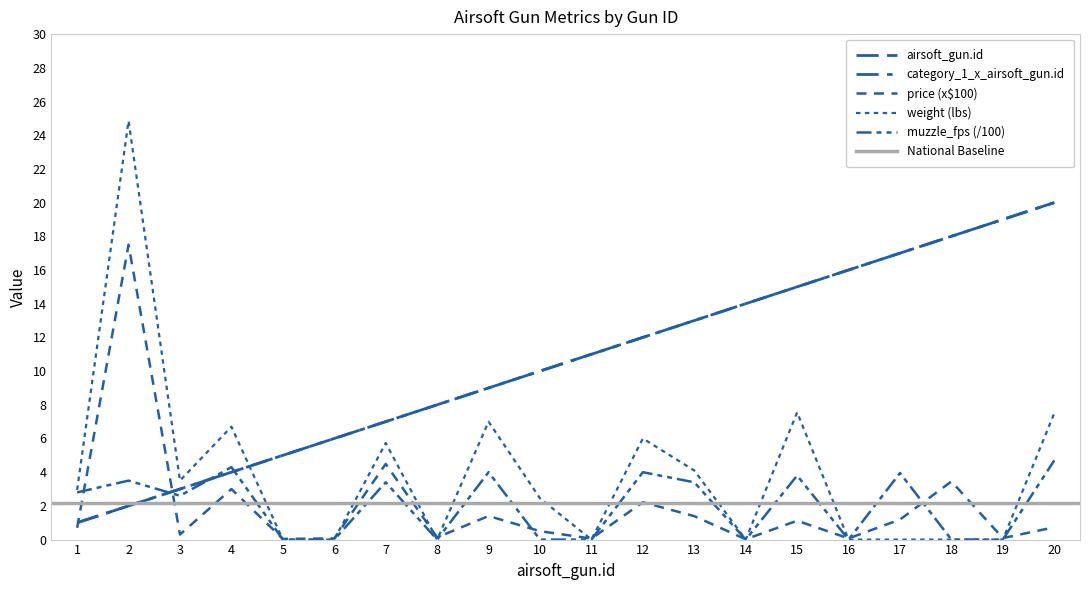

The airsoft_gun.id series shows 10.0 at 10. True or false?

True